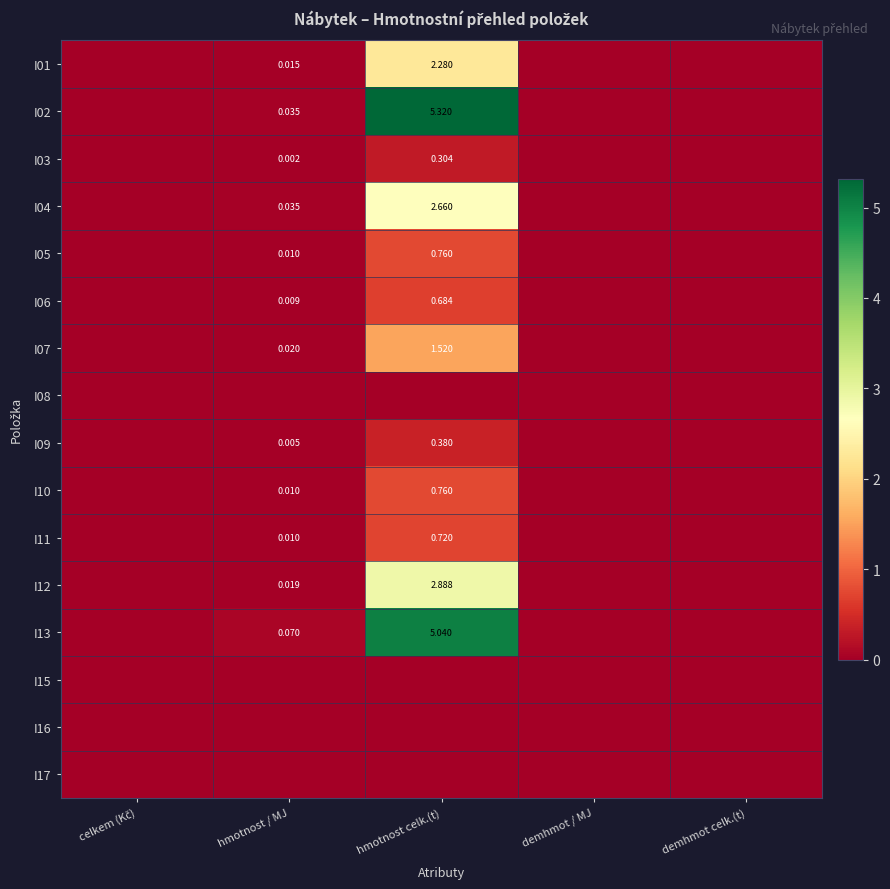

The I11 series shows 0.0 at demhmot celk.(t). True or false?

True